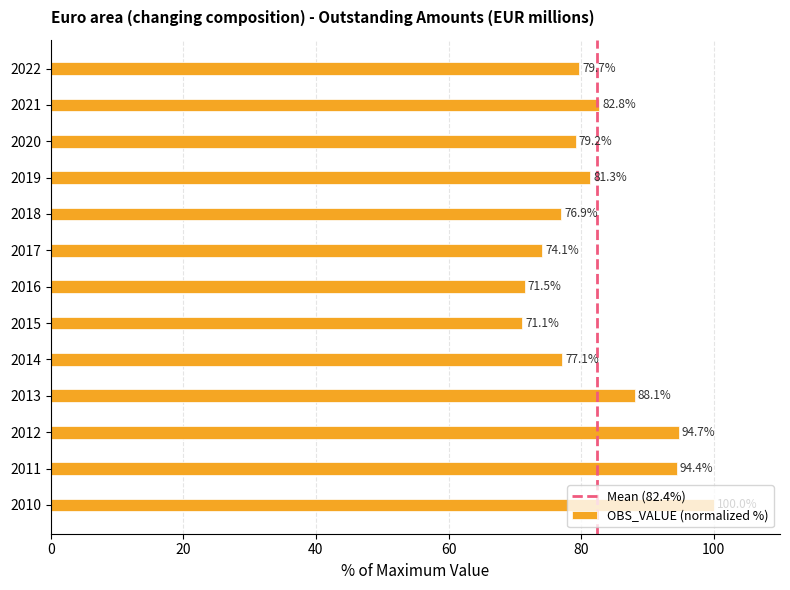

What value does the data have at 2011?

94.4